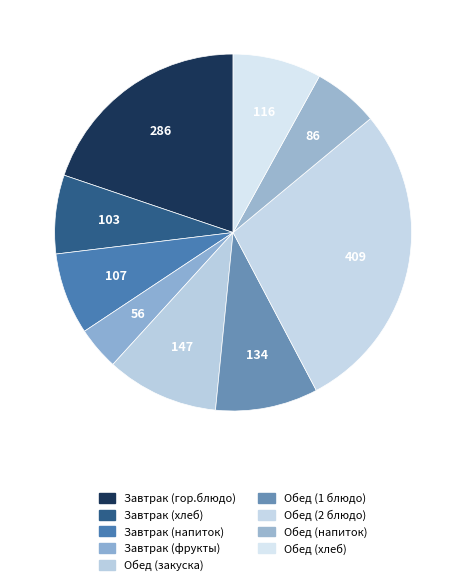

Count the number of slices in the pie.

9